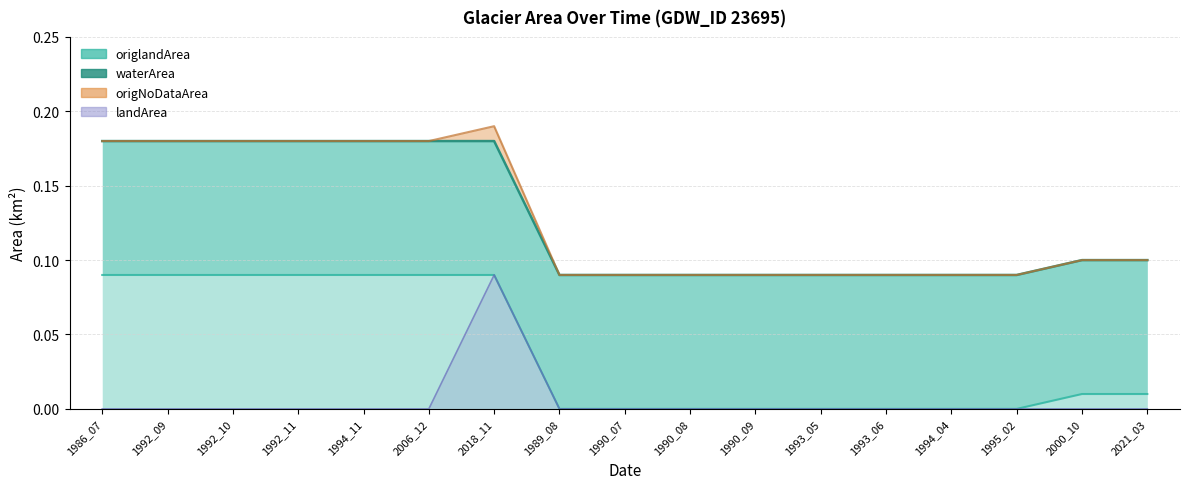

True or false: origlandArea and landArea cross at least once.

False